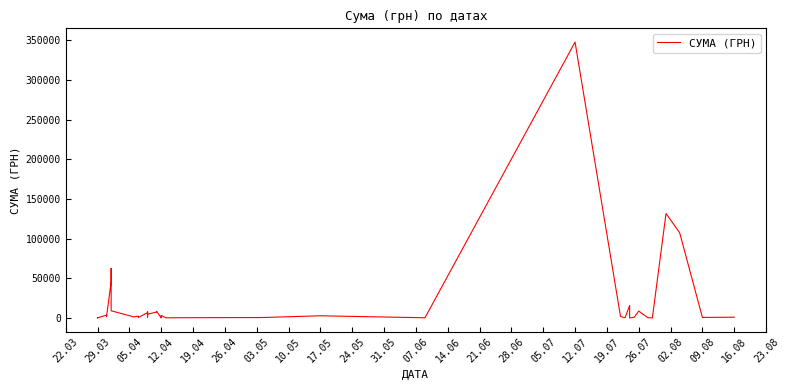

What is the approximate value at 09.08?

633.1